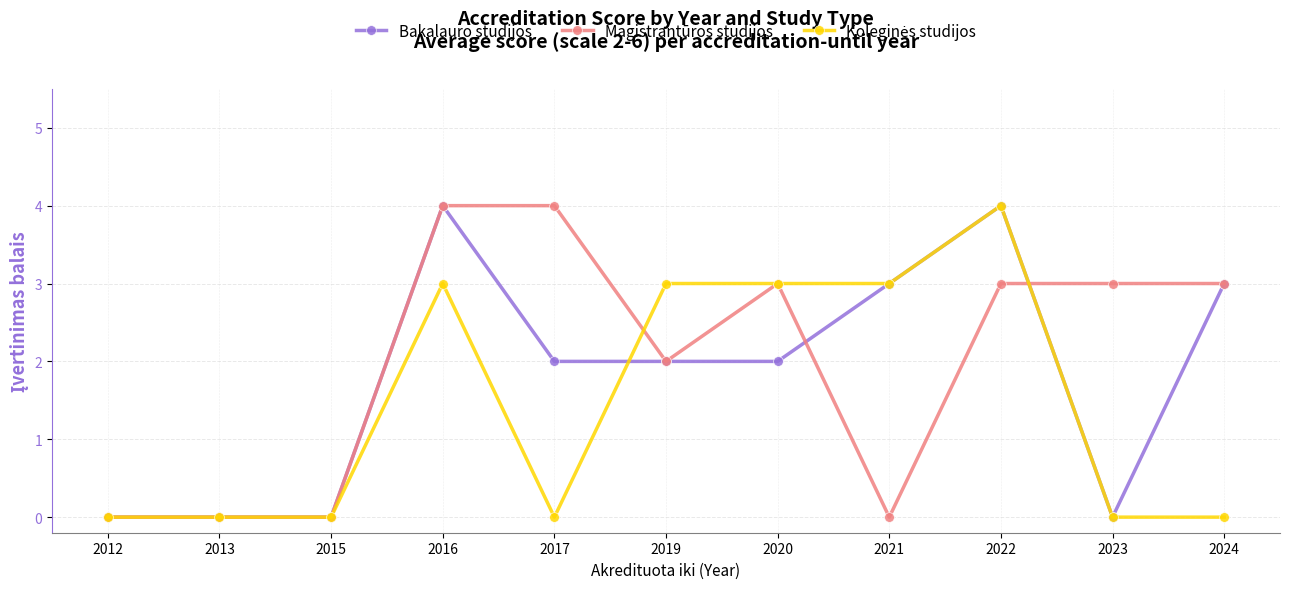

Which series changed the most between 2019 and 2020?

Magistrantūros studijos